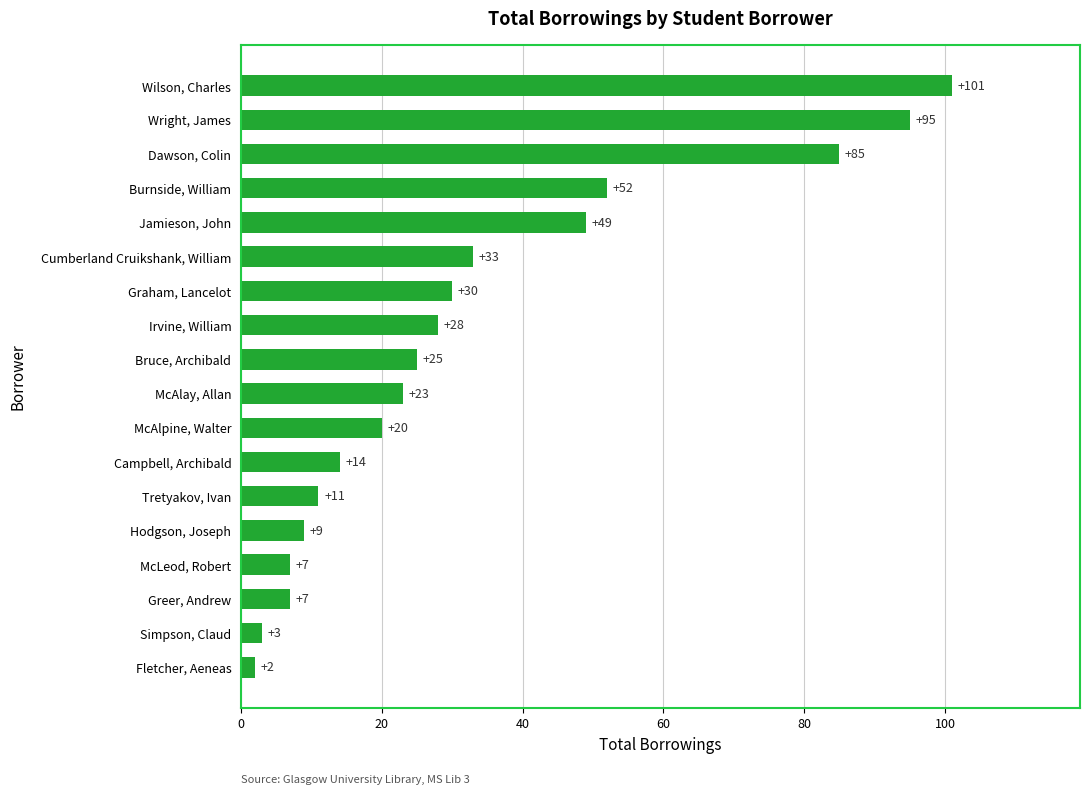

Approximately how many times larger is the value at McLeod, Robert compared to Greer, Andrew?

1.0